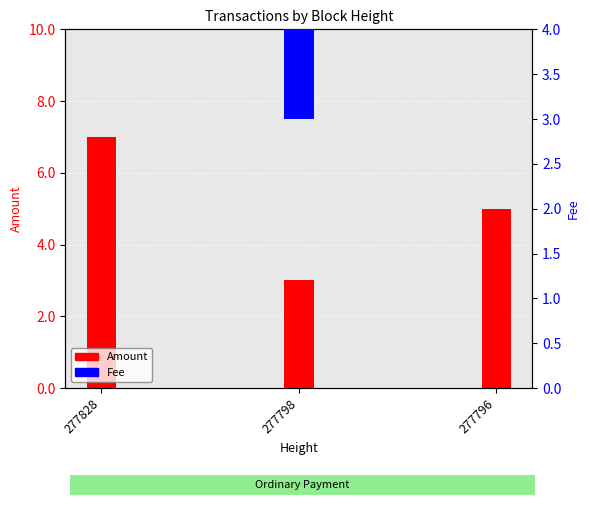

Does the chart contain stacked bars?

No